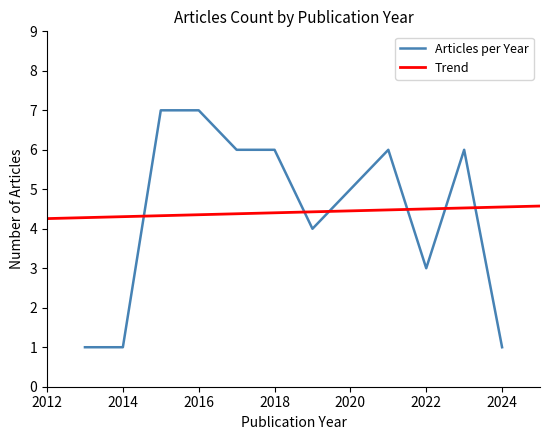

Reading left to right, transcribe all the data shown in this chart.

1	1	7	7	6	6	4	5	6	3	6	1